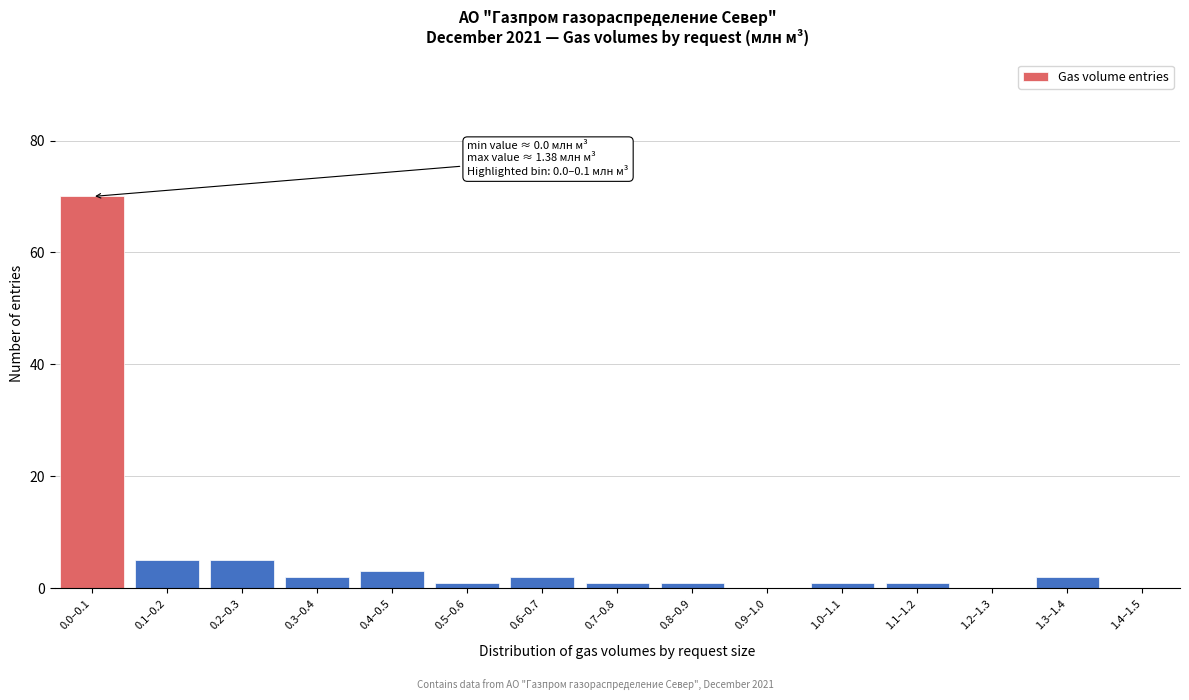

Reading left to right, extract all data points from this chart.

0.0–0.1=70	0.1–0.2=5	0.2–0.3=5	0.3–0.4=2	0.4–0.5=3	0.5–0.6=1	0.6–0.7=2	0.7–0.8=1	0.8–0.9=1	0.9–1.0=0	1.0–1.1=1	1.1–1.2=1	1.2–1.3=0	1.3–1.4=2	1.4–1.5=0